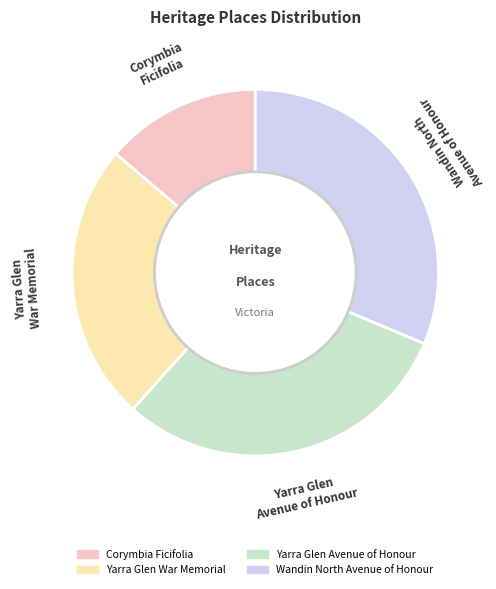

Is the sum of Corymbia Ficifolia and Yarra Glen War Memorial greater than half?

No